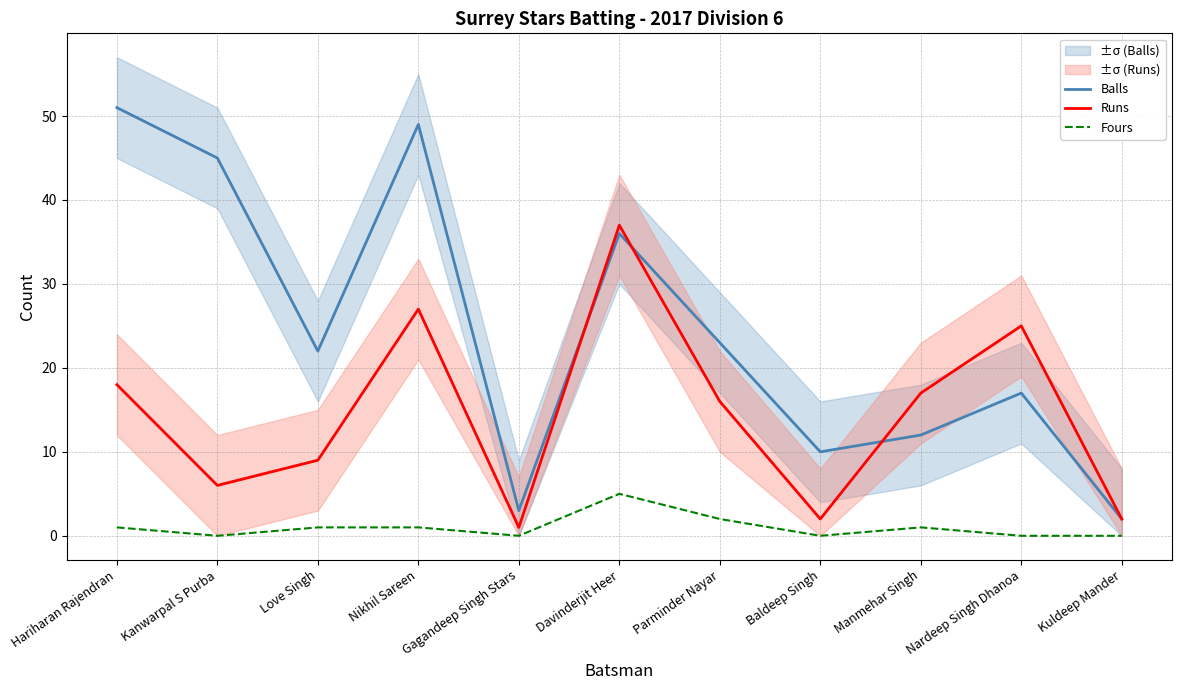

What is the difference between the highest and lowest values at Kuldeep Mander?

2